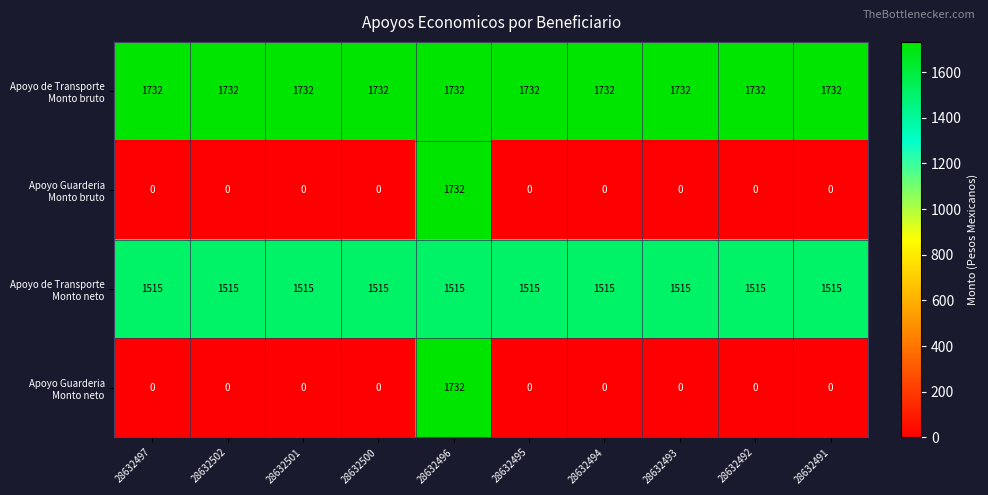

At how many categories does at least one series exceed 1597?

10